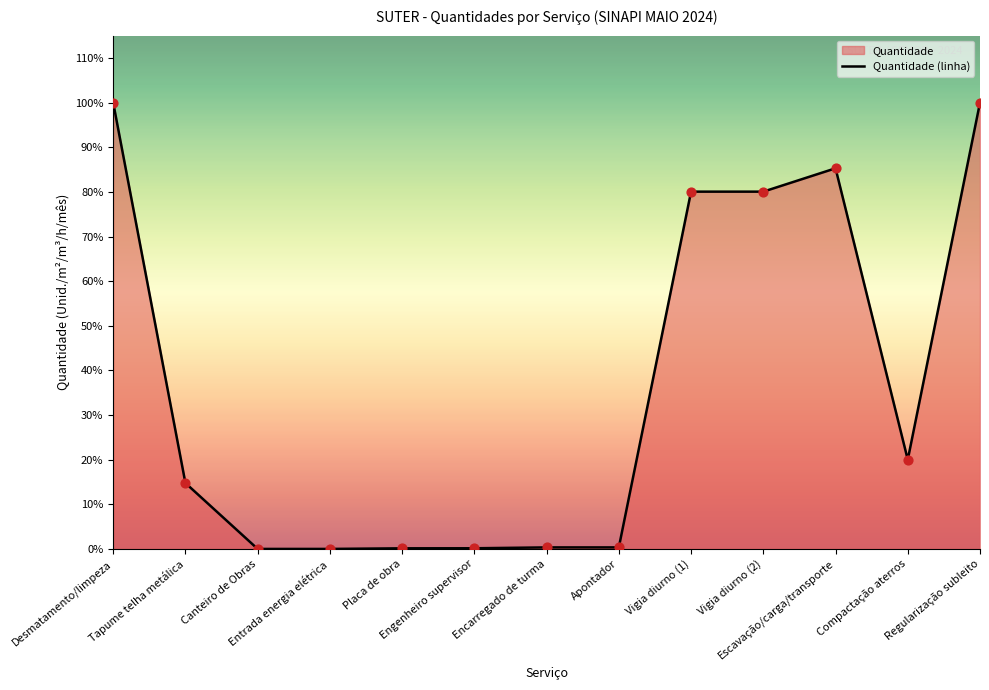

What is the ratio of the value at Apontador to the value at Canteiro de Obras?

16.0